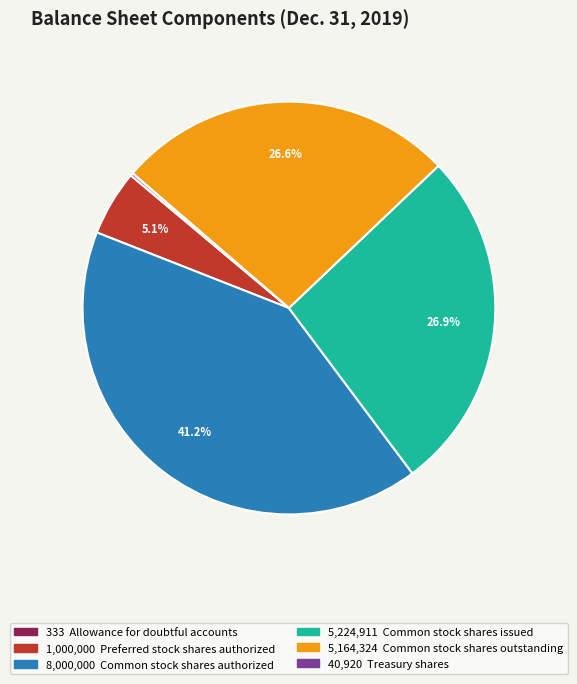

Is there a majority slice in this chart?

No